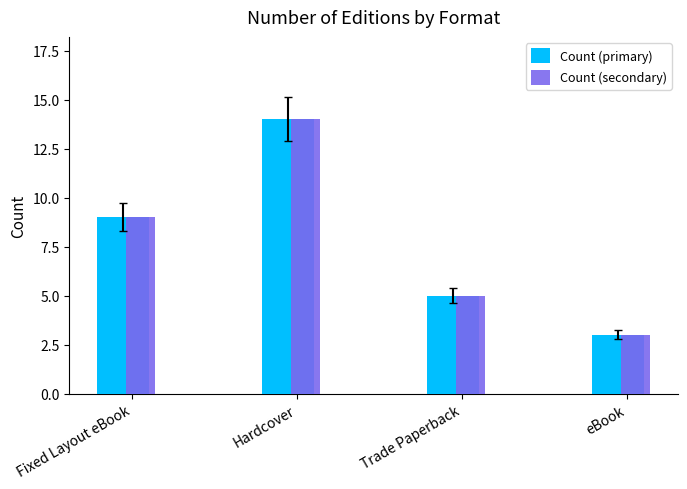

Between Hardcover and Fixed Layout eBook, which is larger?

Hardcover